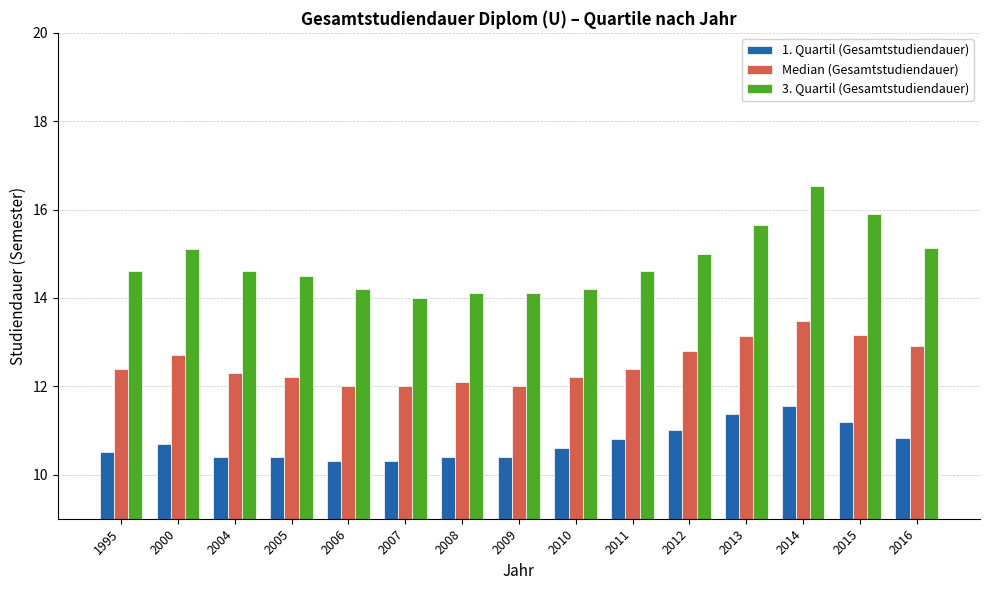

Which series has the widest spread of values?

3. Quartil (Gesamtstudiendauer)